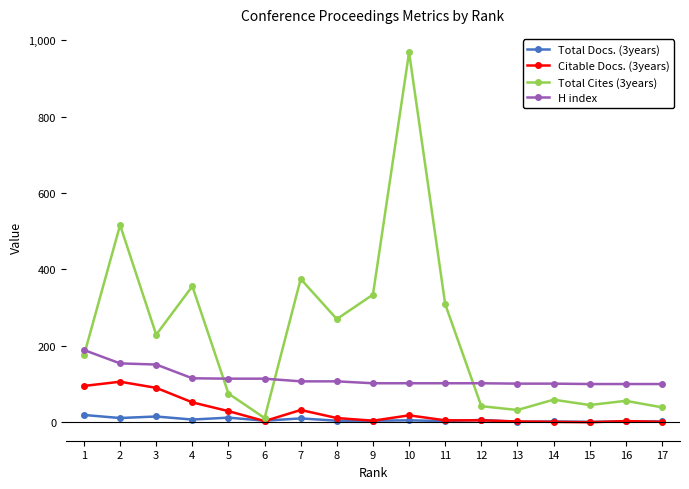

List the series in order of their peak value, highest first.

Total Cites (3years), H index, Citable Docs. (3years), Total Docs. (3years)